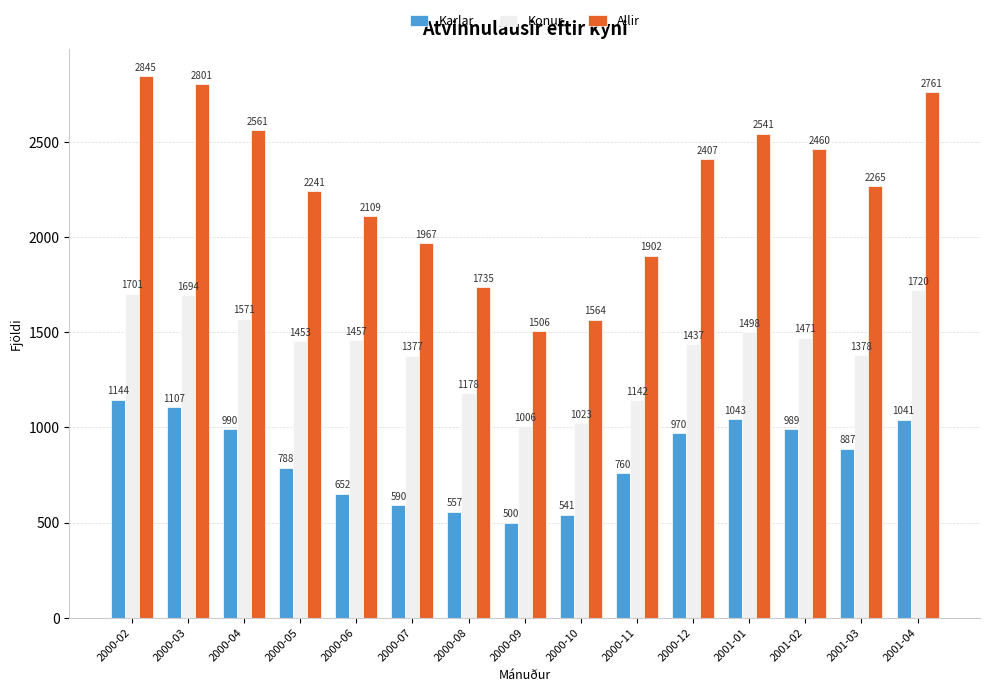

True or false: Karlar has a value of 590 at 2000-07.

True